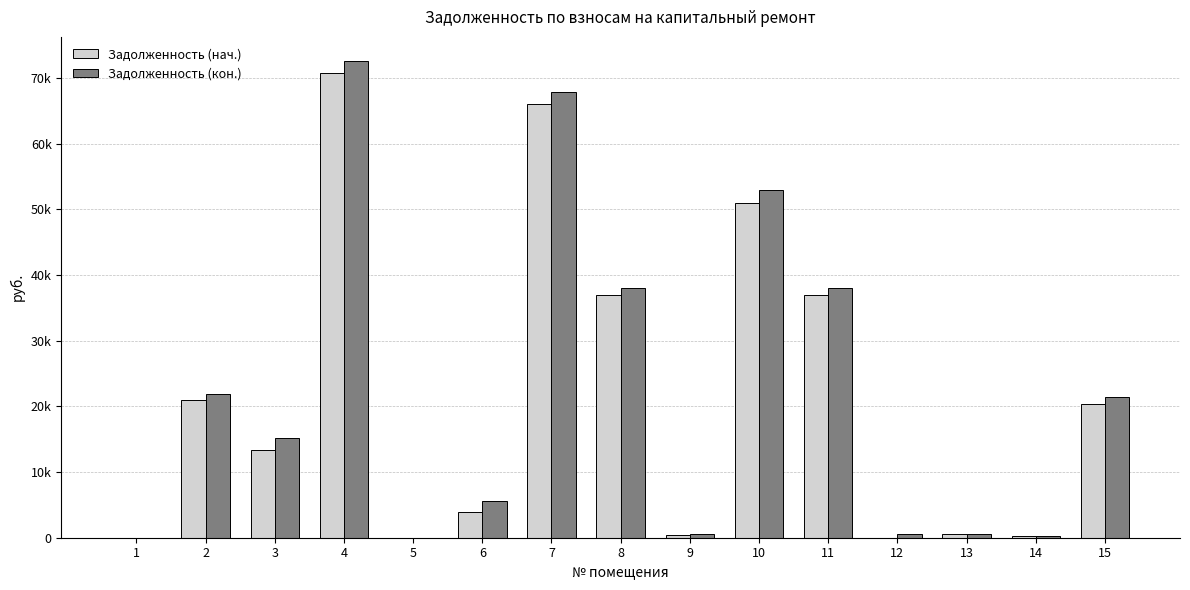

What is the difference between the maximum and minimum values in the Задолженность (нач.) series?

70750.6